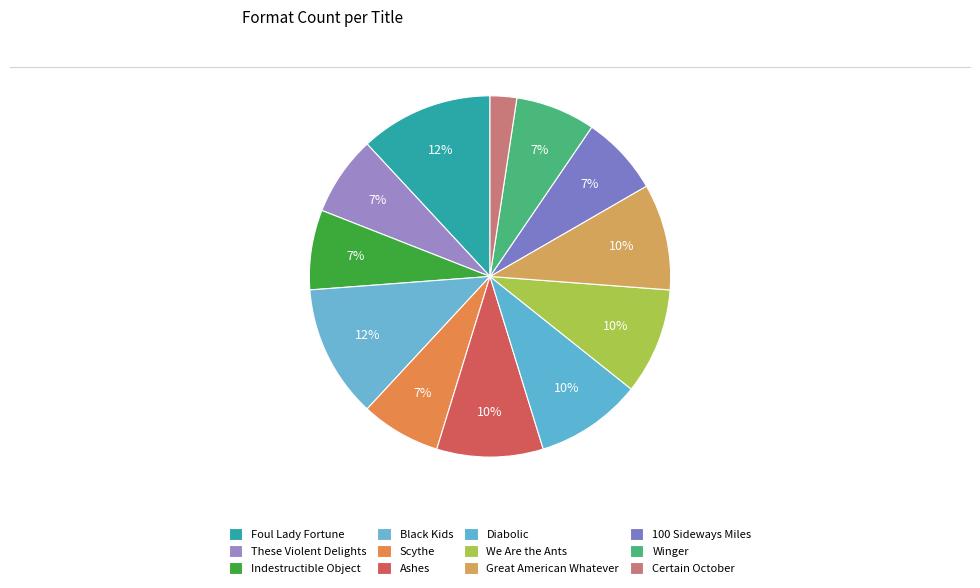

How many slices are in this pie chart?

12